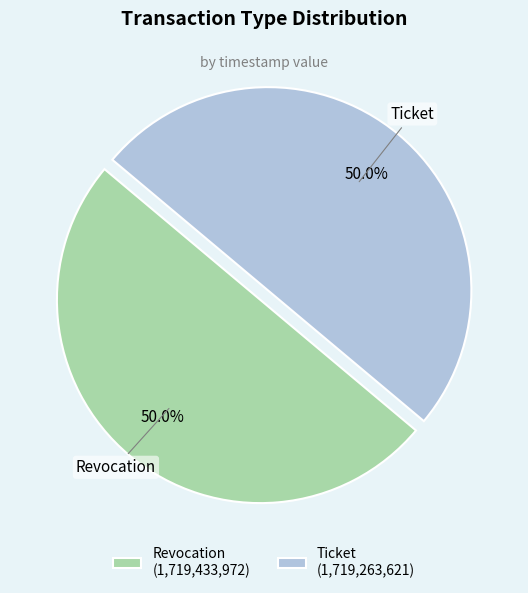

To the nearest percent, what portion does Revocation represent?

50%